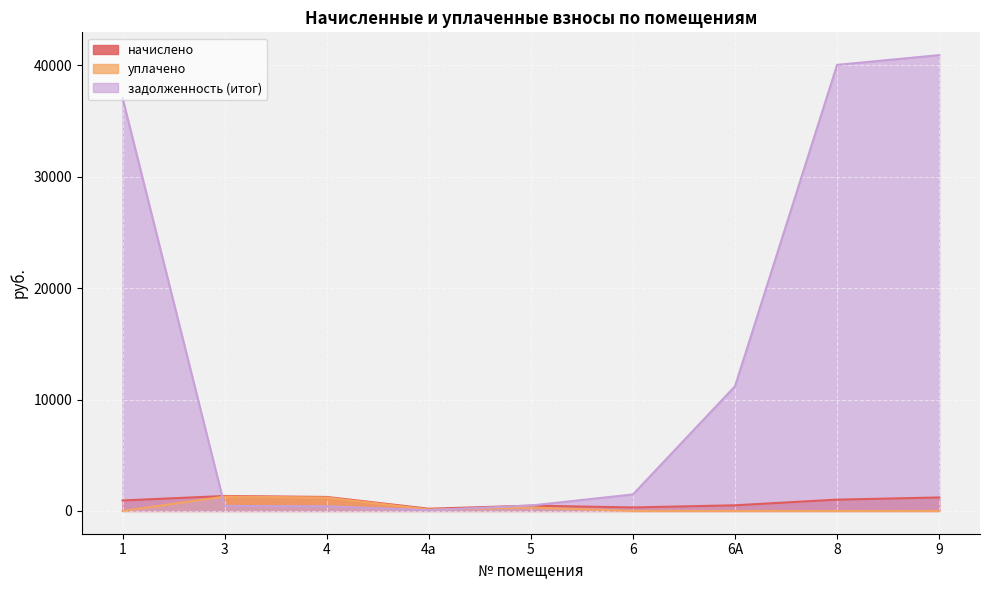

How many values in the задолженность (итог) series are below 1481?

4